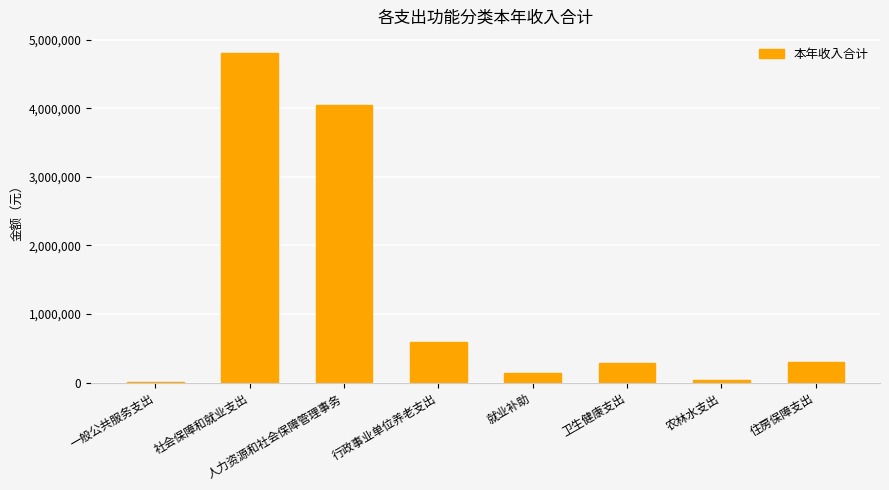

How many series are shown in this chart?

1